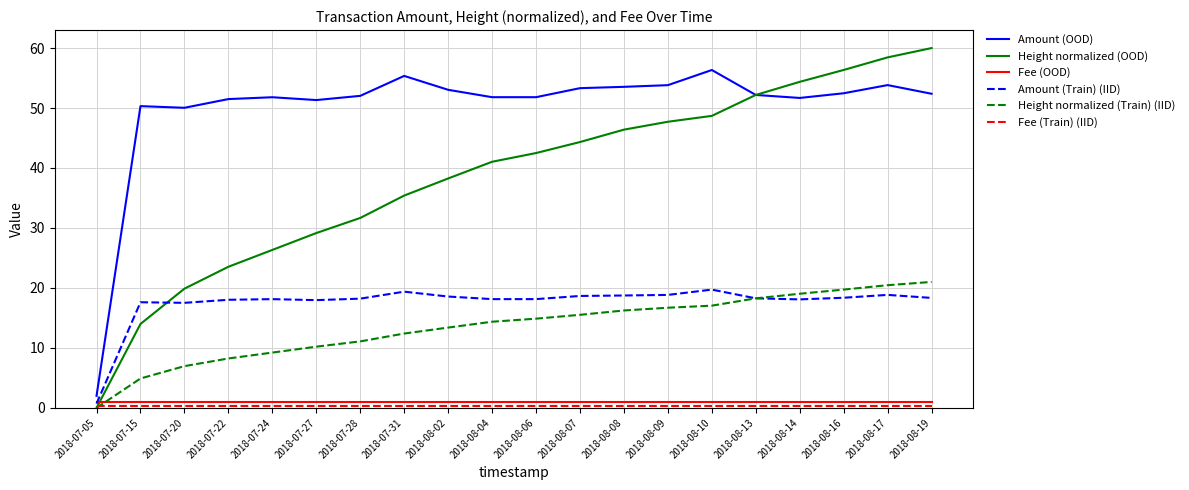

The value of Height normalized (OOD) at 2018-07-22 is 23.5. True or false?

True